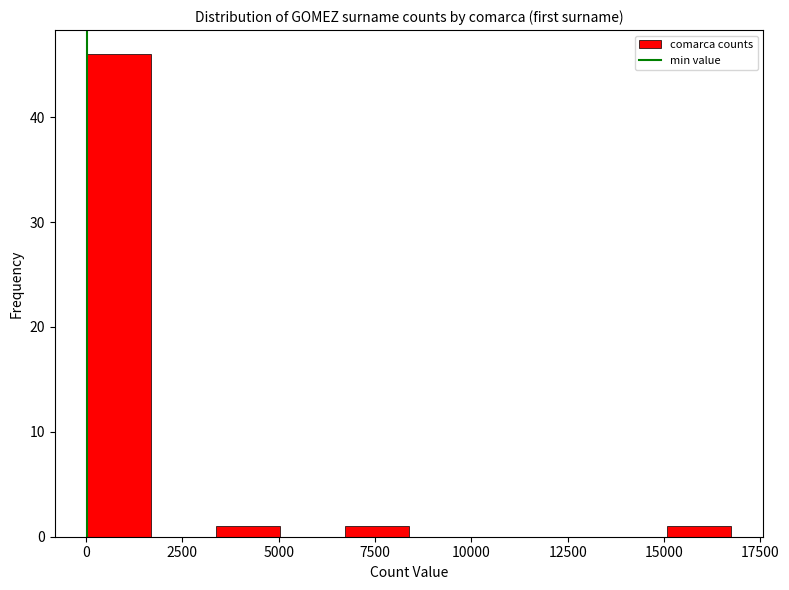

Read against the x-axis, roughly where is the centre of the tallest bar?

1000